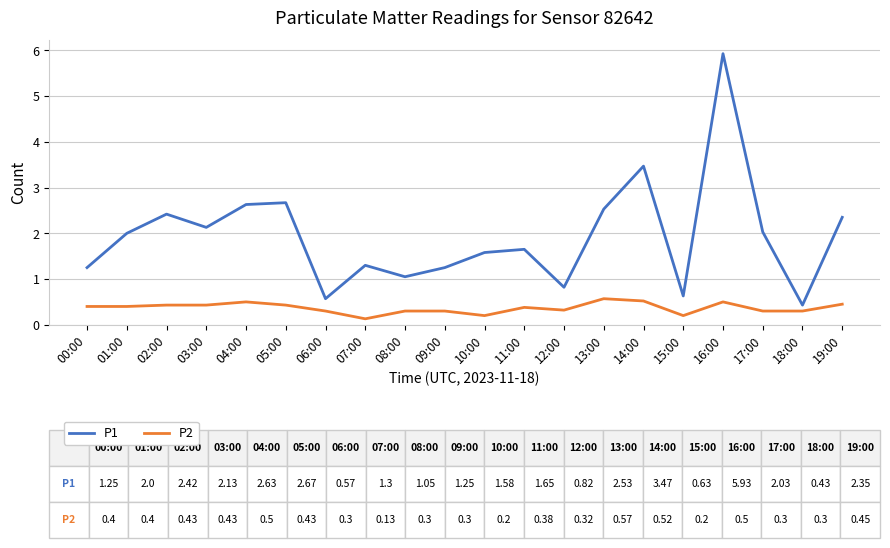

What position from the right is 00:00?

20